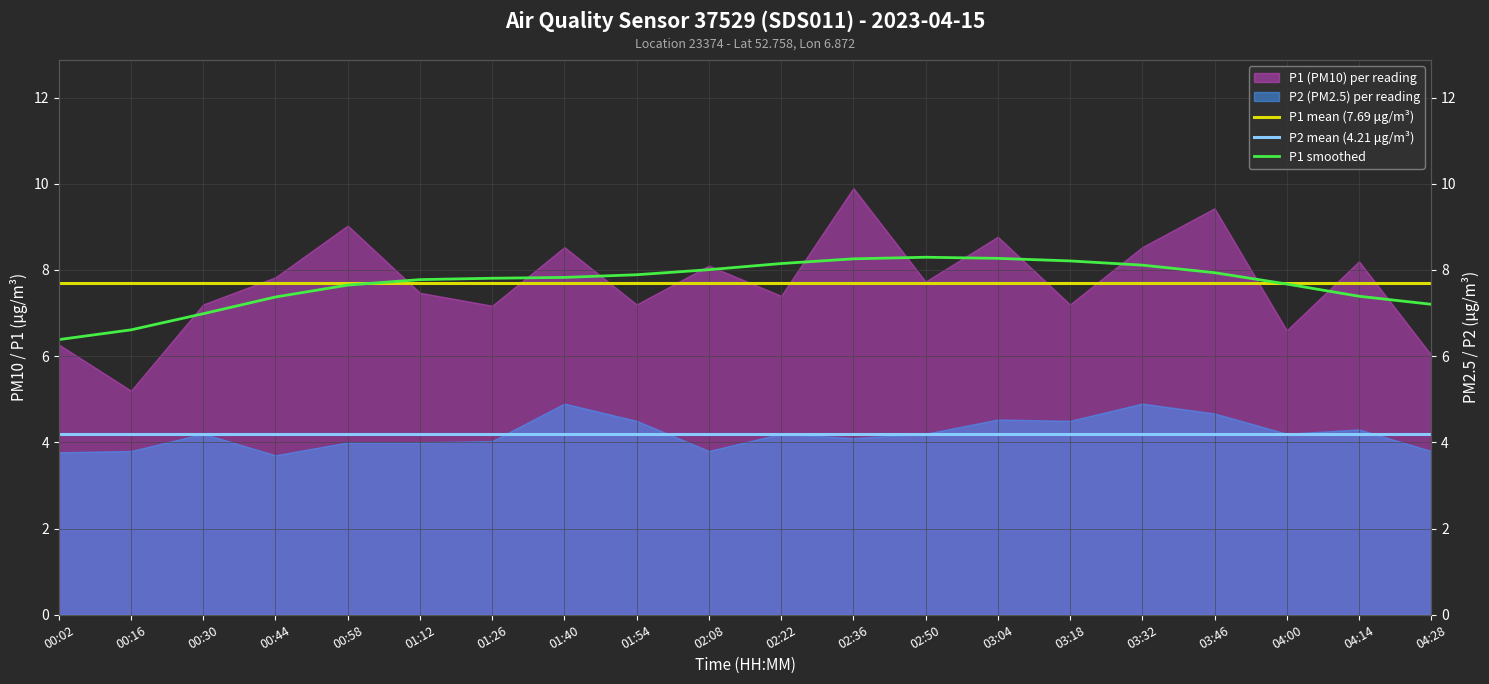

The P1 smoothed series shows 7.8 at 01:26. True or false?

True